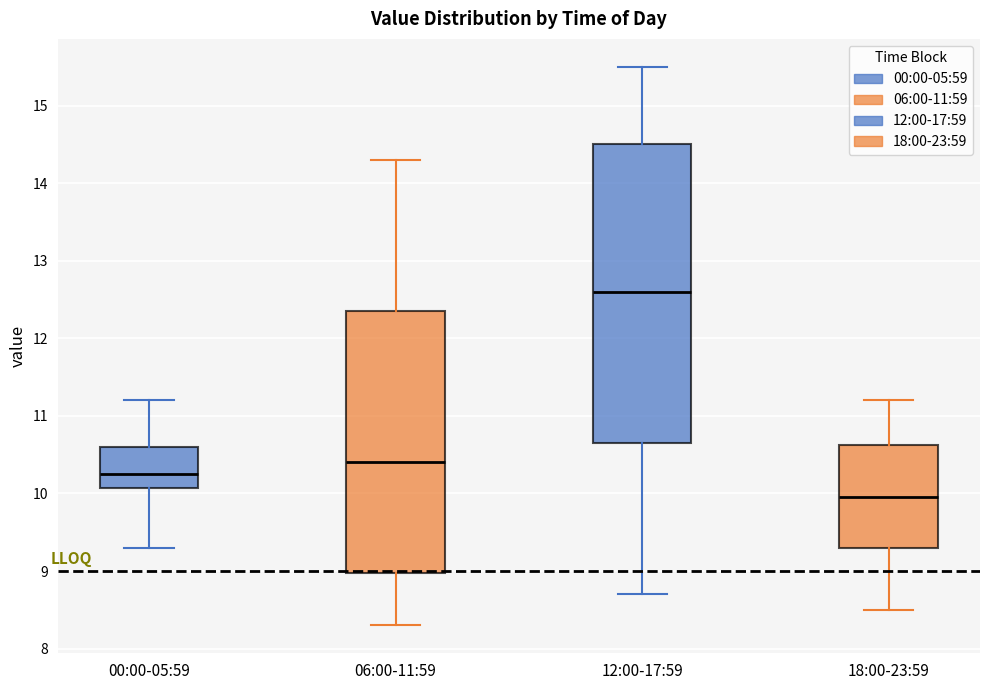

Reading left to right, transcribe this box plot: for each box, give where its median line is, the range the box spans, and where its two whiskers end, as read against the y-axis. The values are not printed on the chart, so give them approximately, as read against the axis.

00:00-05:59: median 10.3, box 10.1 to 10.6, whiskers 9.3 to 11.2
06:00-11:59: median 10.4, box 9.0 to 12.4, whiskers 8.3 to 14.3
12:00-17:59: median 12.6, box 10.7 to 14.5, whiskers 8.7 to 15.5
18:00-23:59: median 10.0, box 9.3 to 10.6, whiskers 8.5 to 11.2